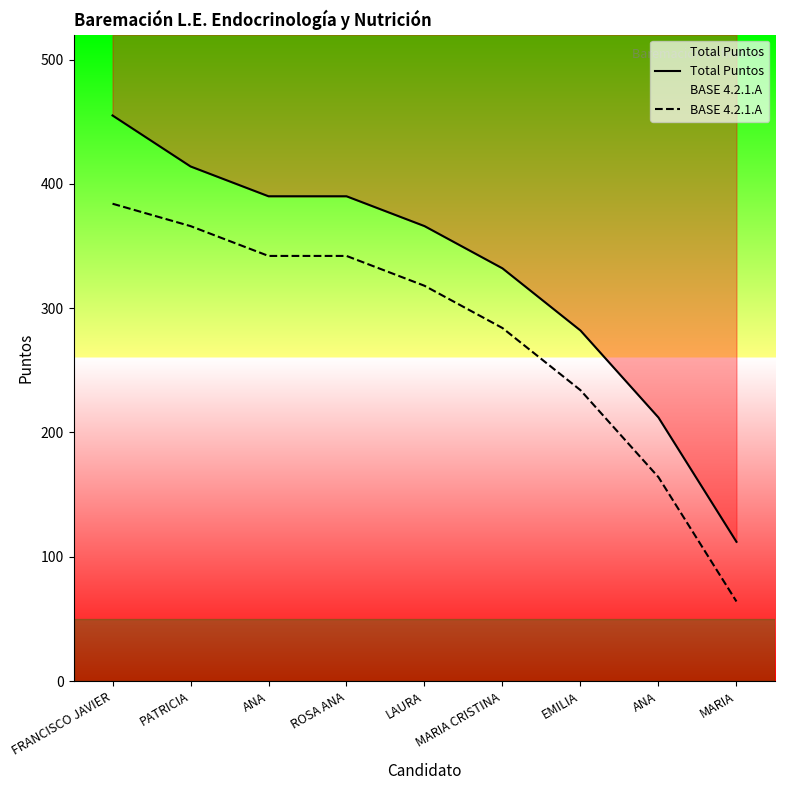

Is this an area chart (filled region under the line)?

No